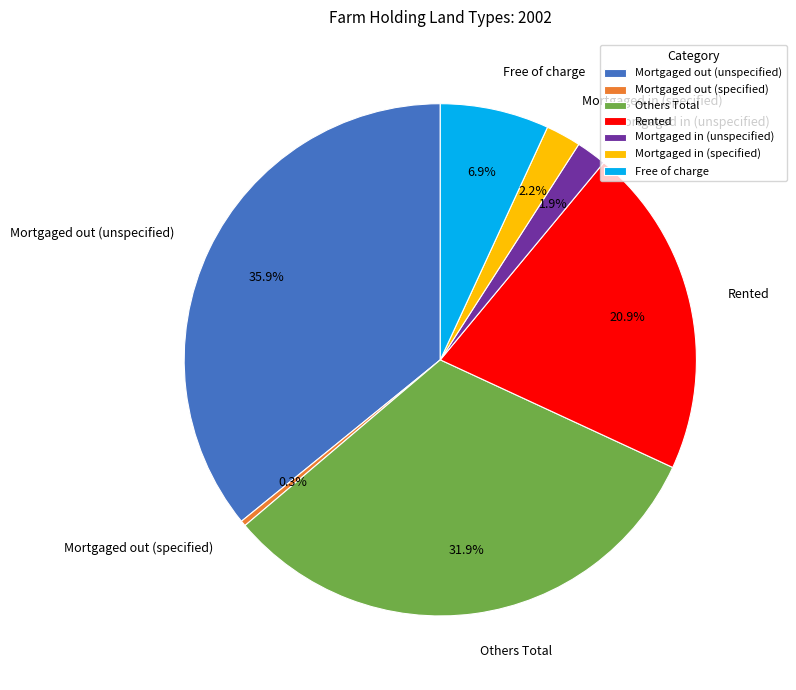

Do Rented and Mortgaged in (specified) together represent more than half of the pie?

No